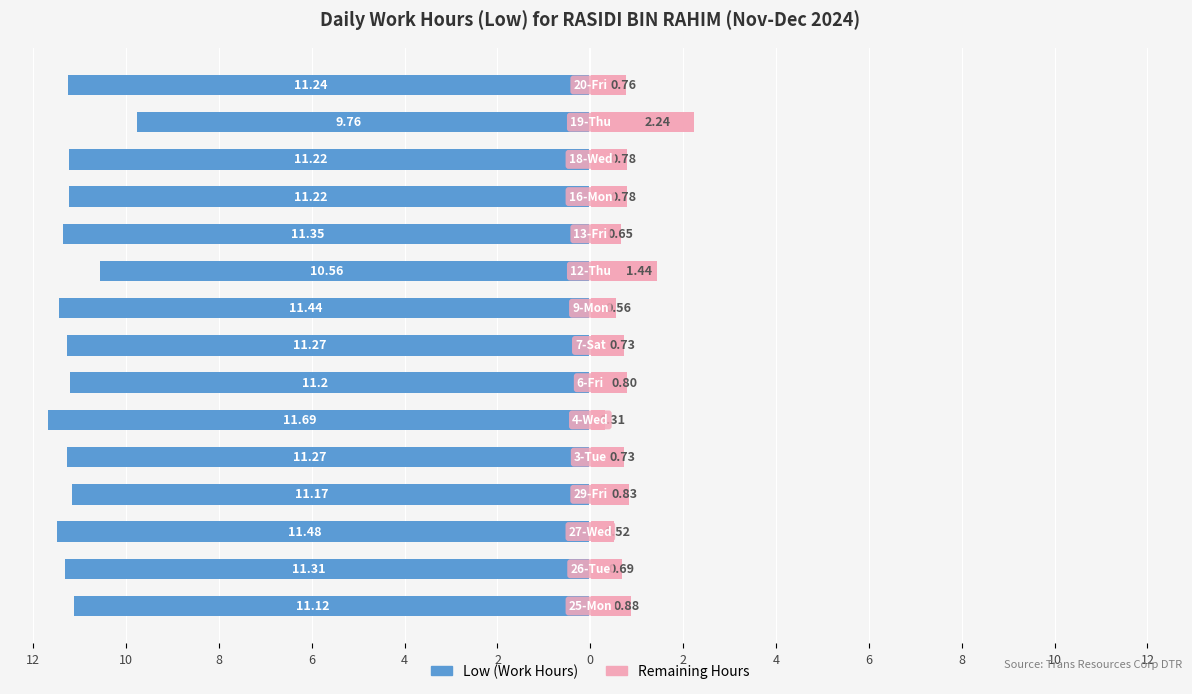

What is the difference between the maximum and minimum values in the Remaining Hours series?

1.9